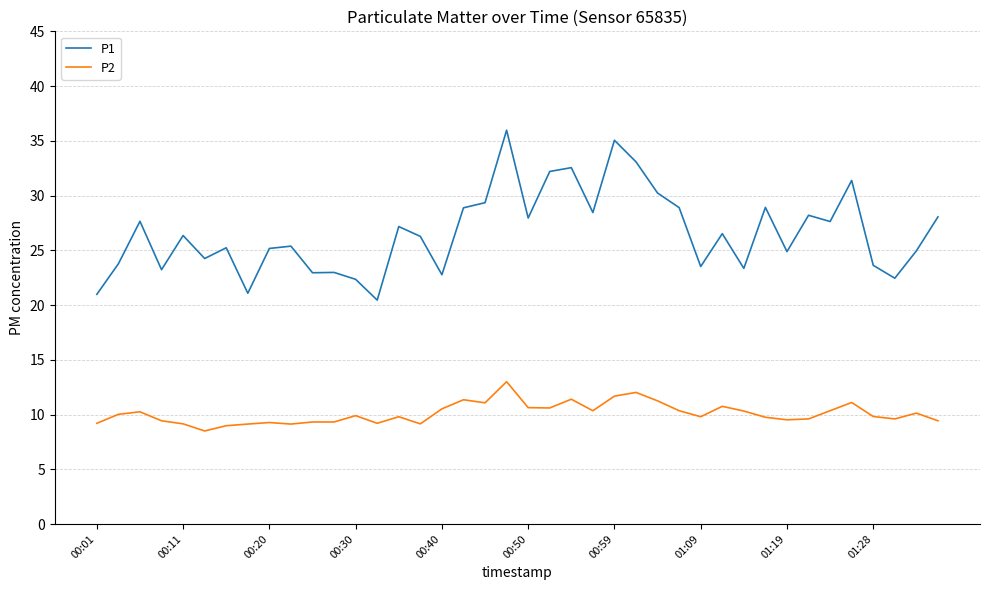

True or false: P2 and P1 cross at least once.

False